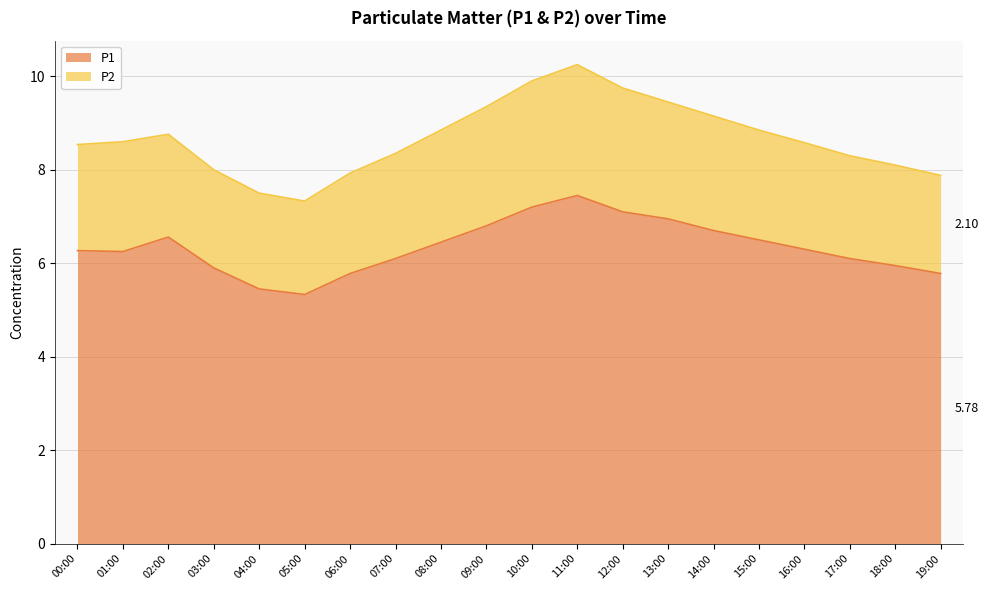

How many lines are shown in the chart?

2